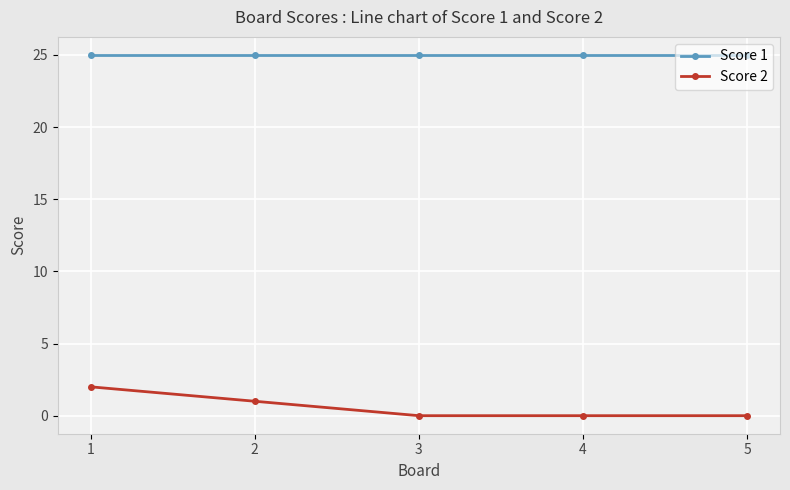

What is the minimum value for Score 1?

25